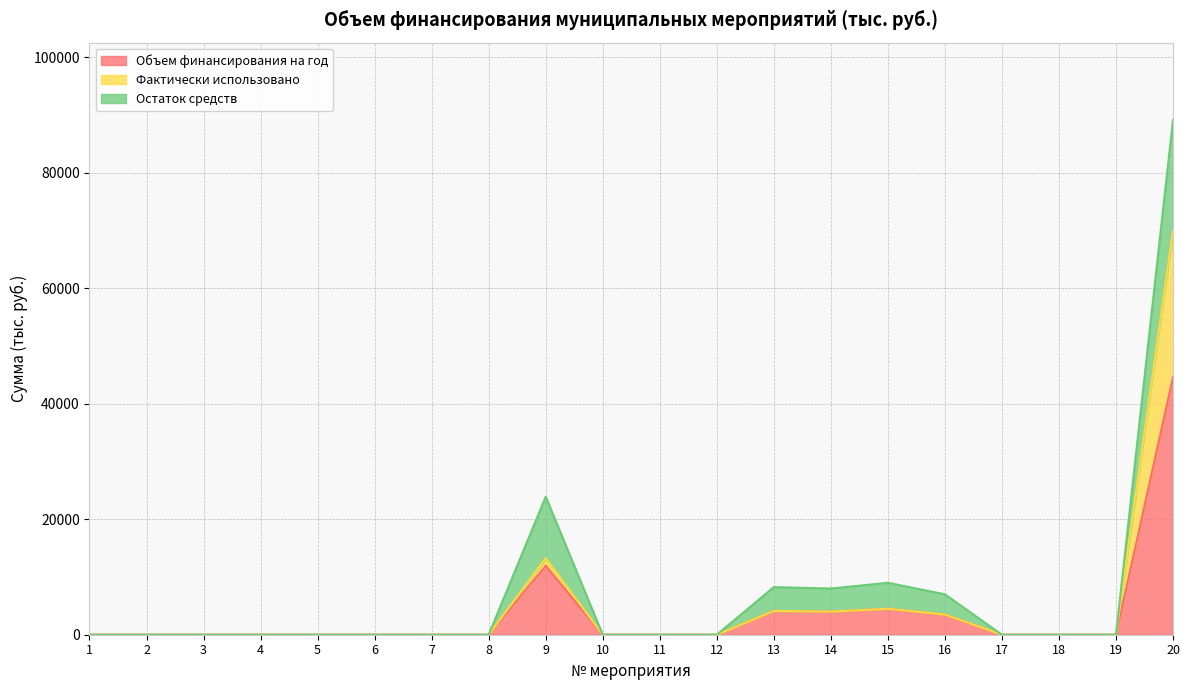

The Объем финансирования на год series shows 25113.7 at 4. True or false?

False